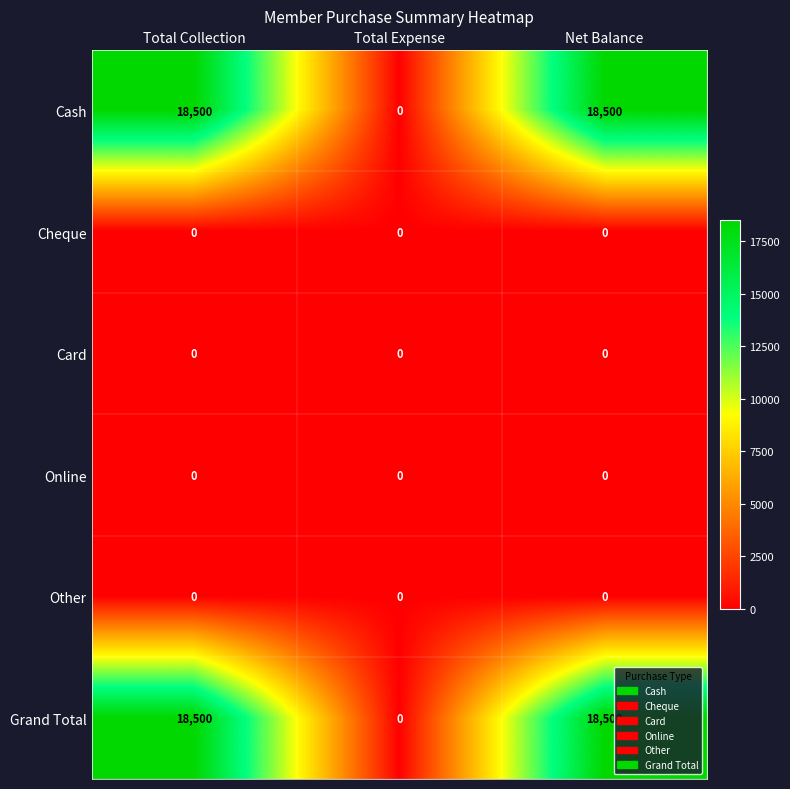

True or false: Grand Total has a value of -9923 at Total Expense.

False